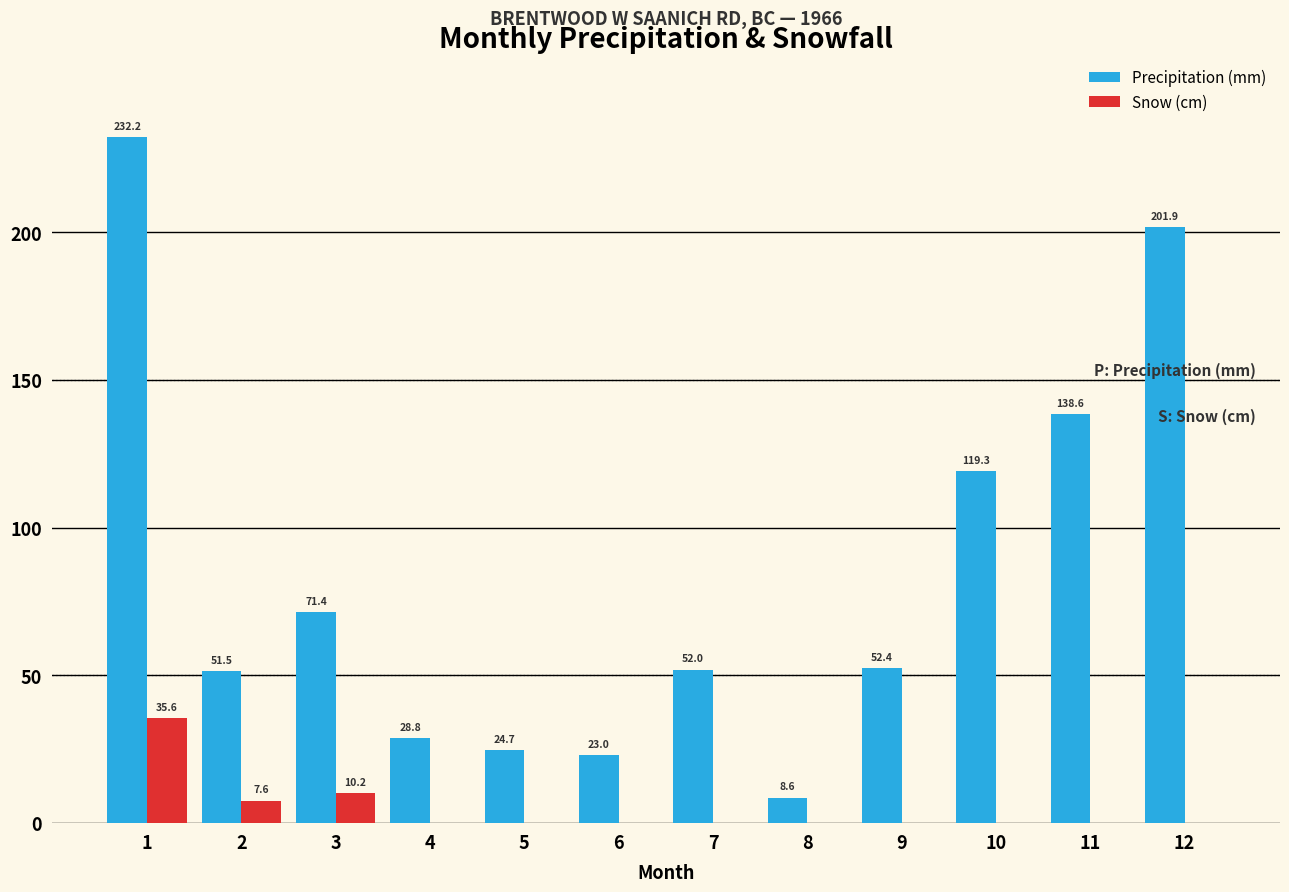

Is it true that Snow (cm) equals 19.6 at 10?

False